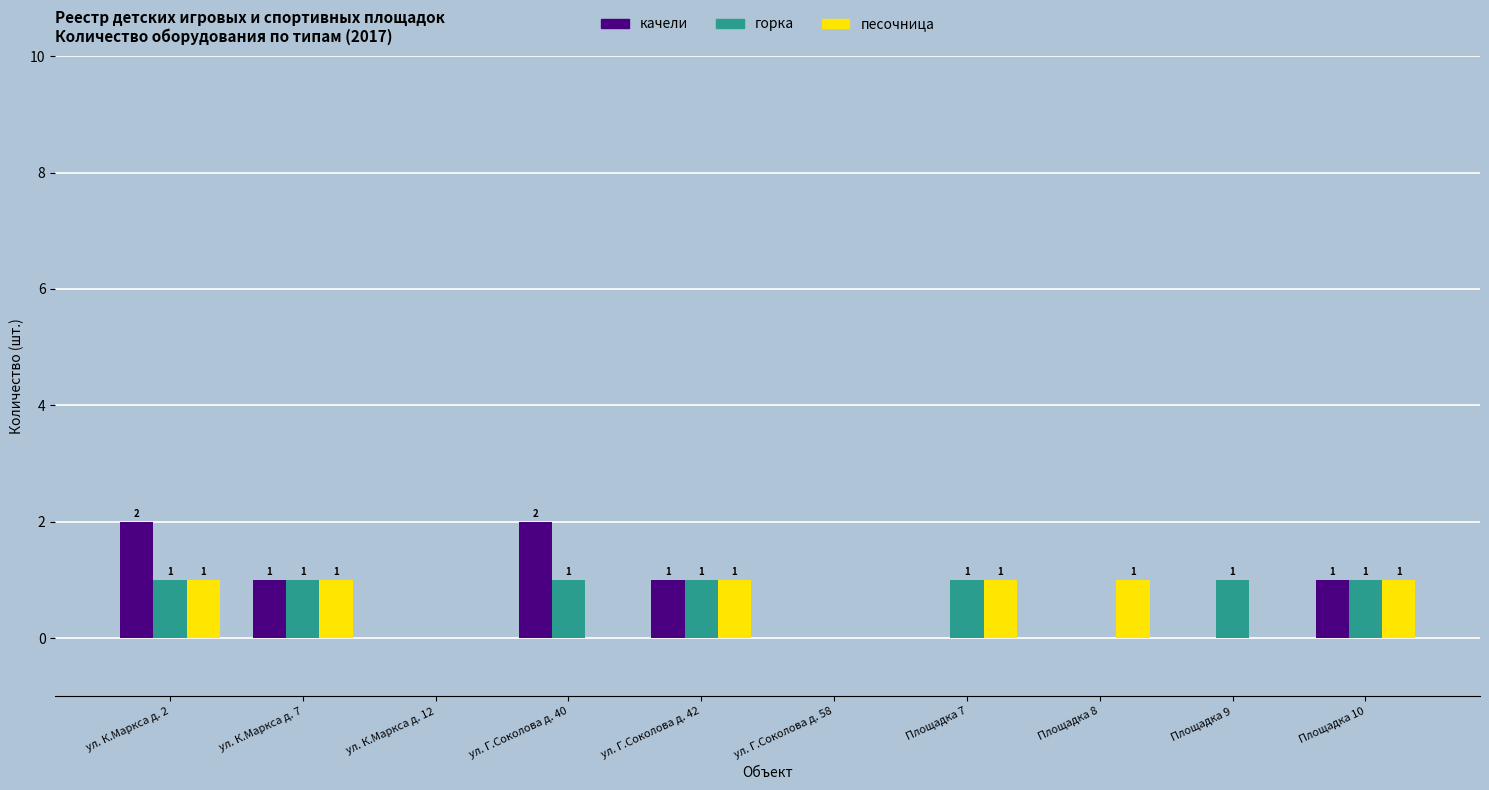

What is the sum of the качели values at ул. Г.Соколова д. 42 and ул. К.Маркса д. 2?

3